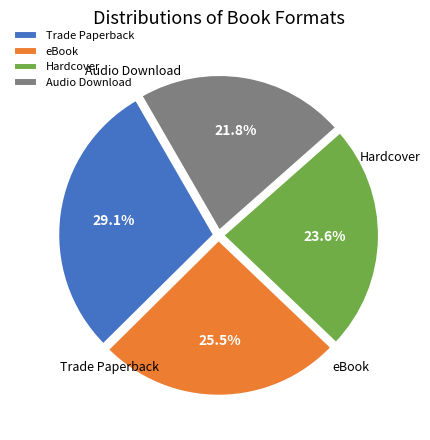

To the nearest percent, what portion does Trade Paperback represent?

29%